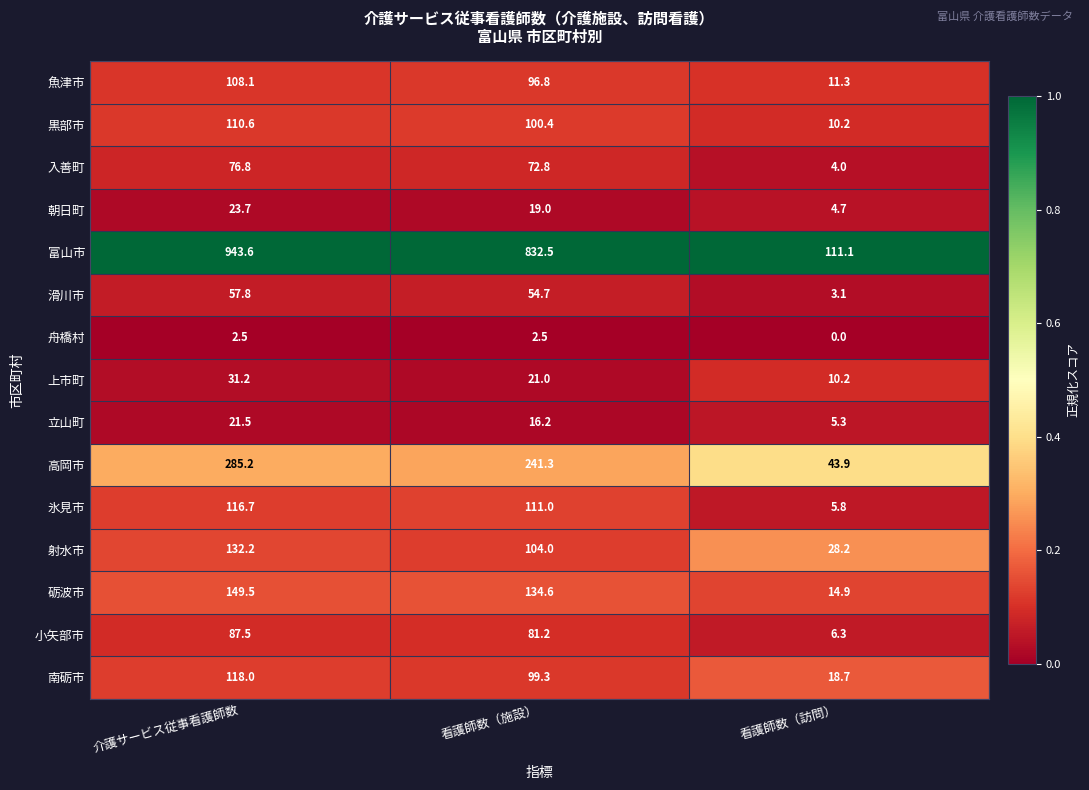

Which series has the largest total across all categories?

富山市